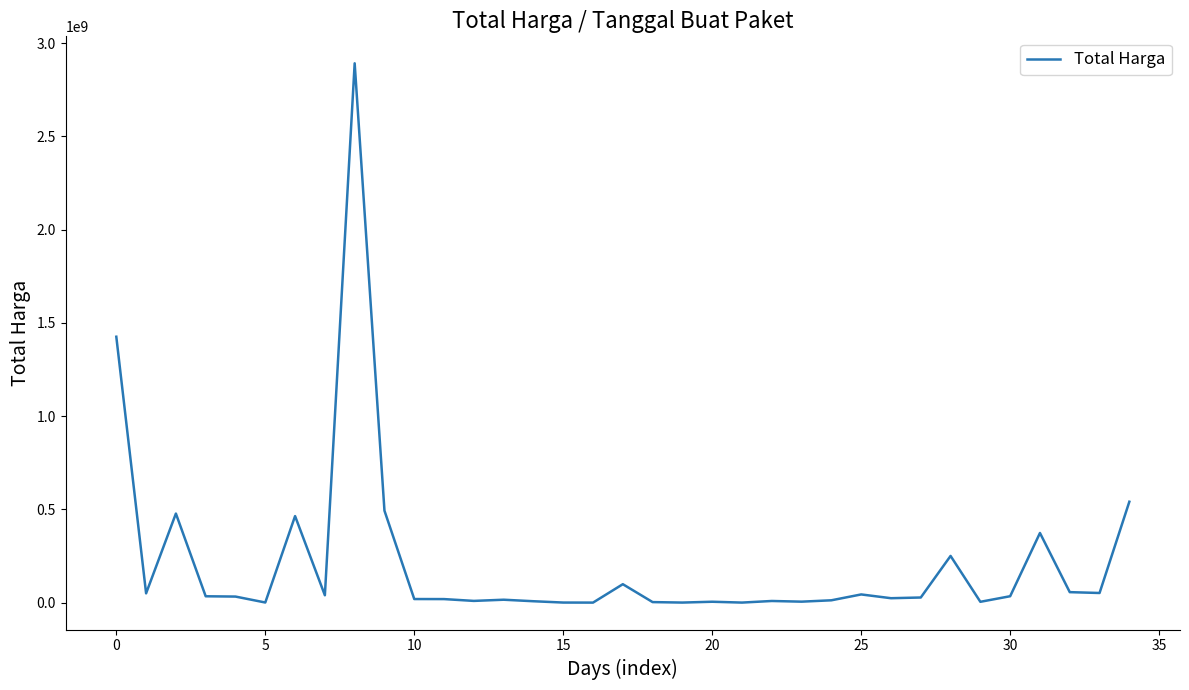

What is the greatest value displayed?

2892122000